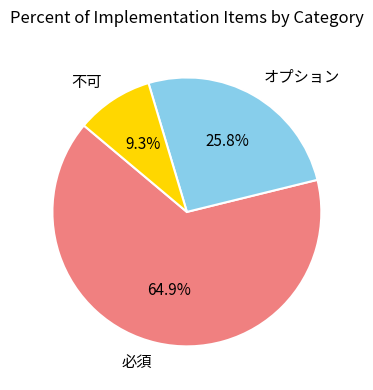

How many segments does this pie chart have?

3